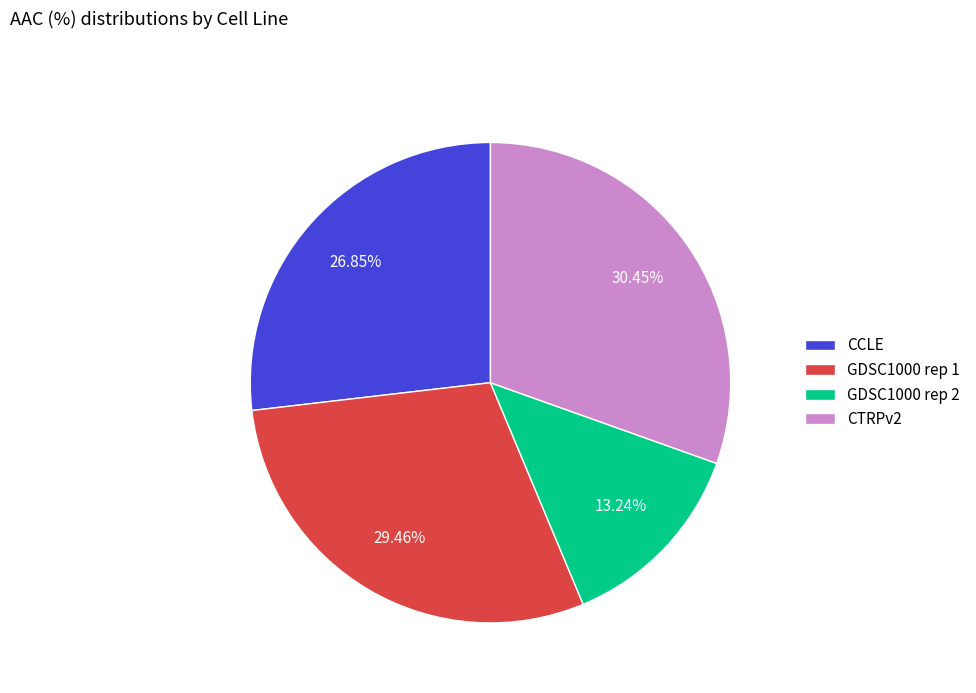

Does CTRPv2 represent more than half of the total?

No